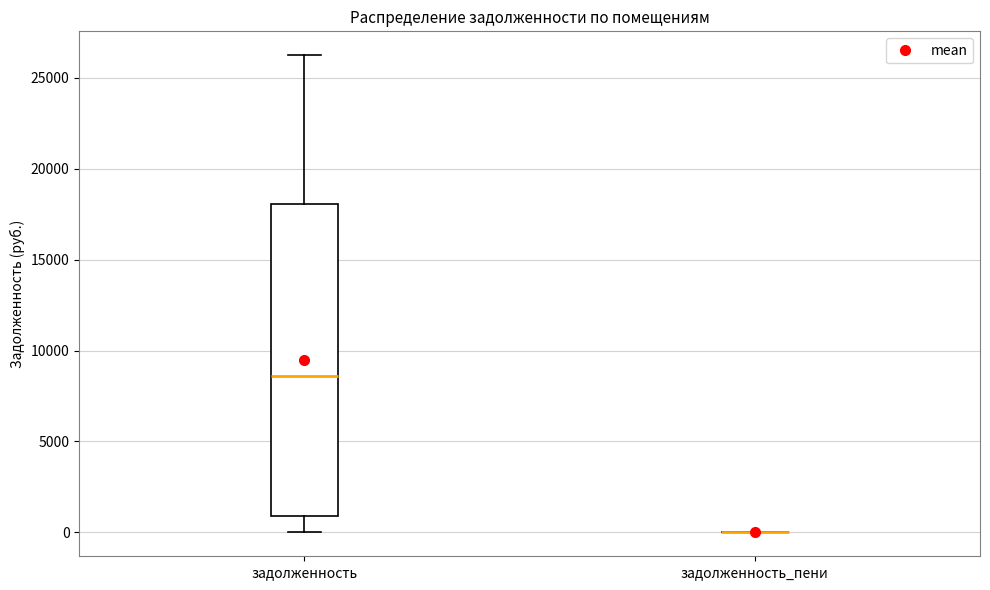

Which box is the tallest, from its lower edge to its upper edge?

задолженность